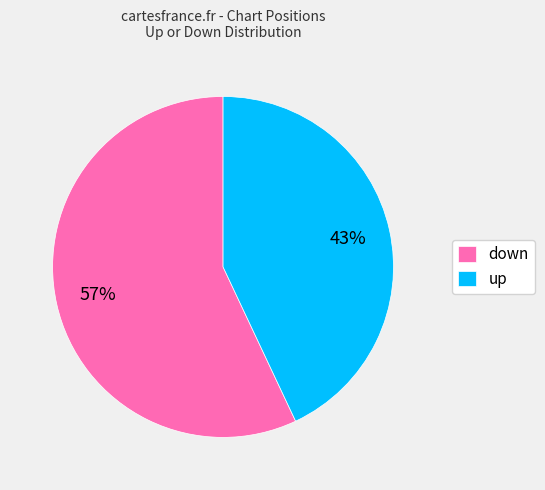

How many segments does this pie chart have?

2